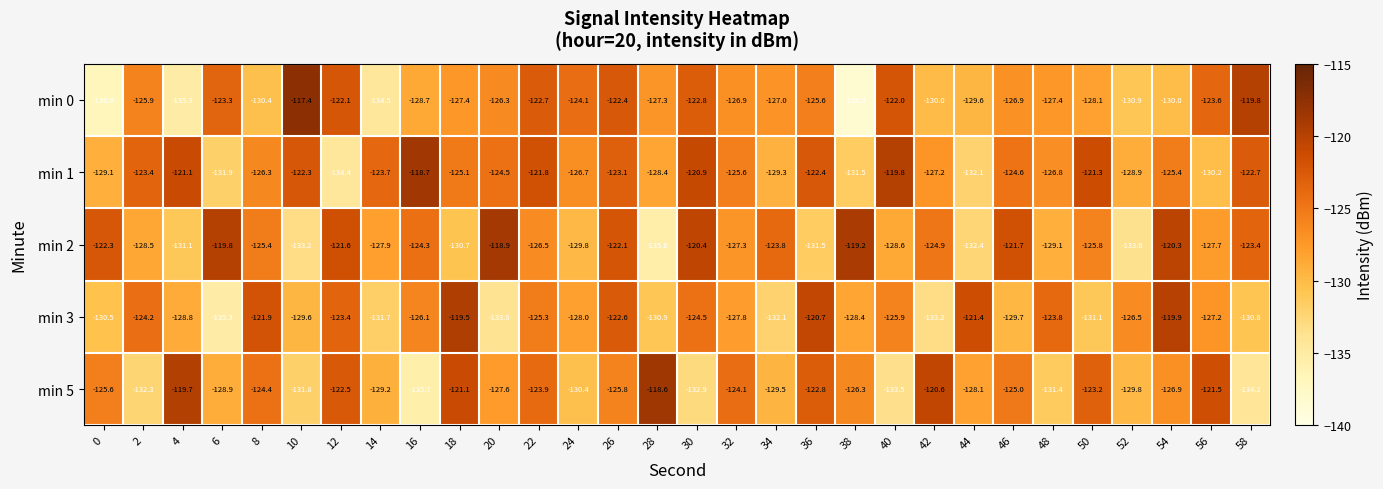

List the series in order of their peak value, lowest first.

min 3, min 2, min 1, min 5, min 0